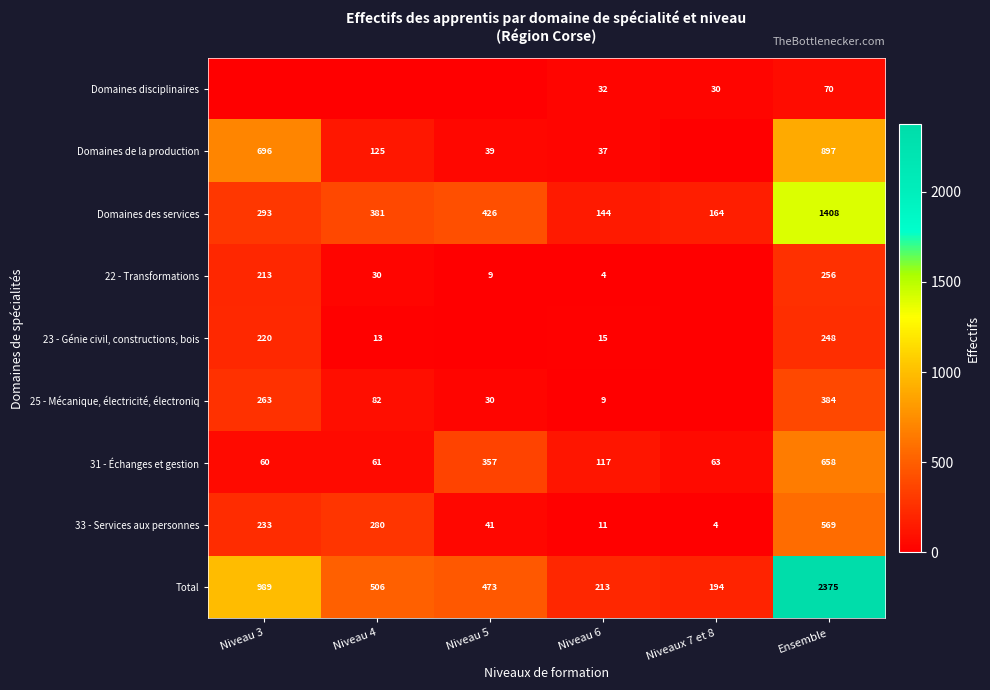

What is the maximum value for 31 - Échanges et gestion?

658